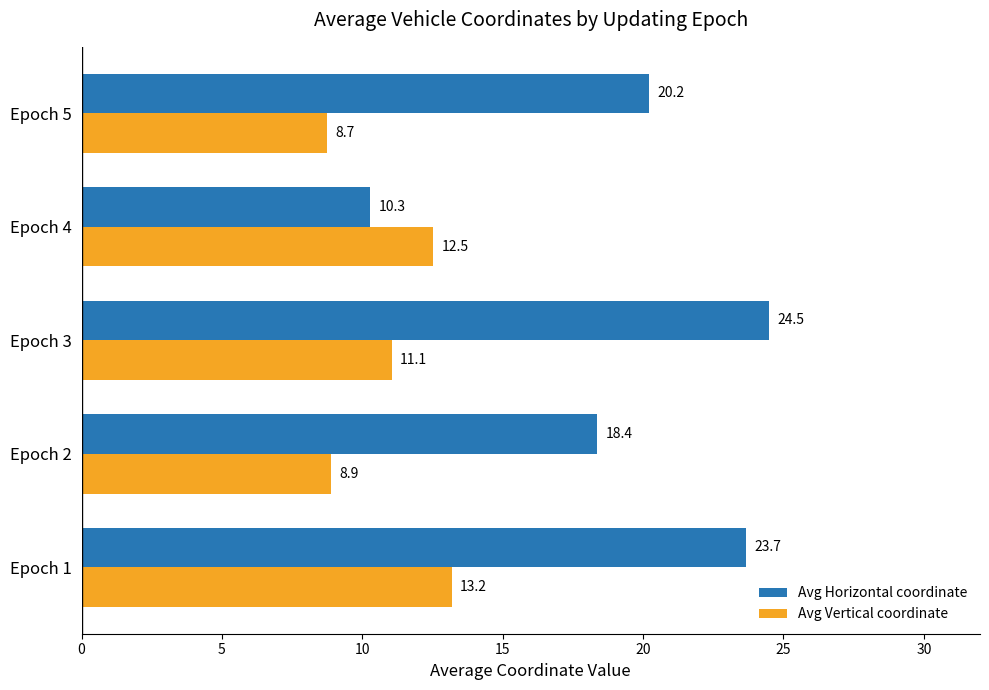

Which series has the largest total across all categories?

Avg Horizontal coordinate